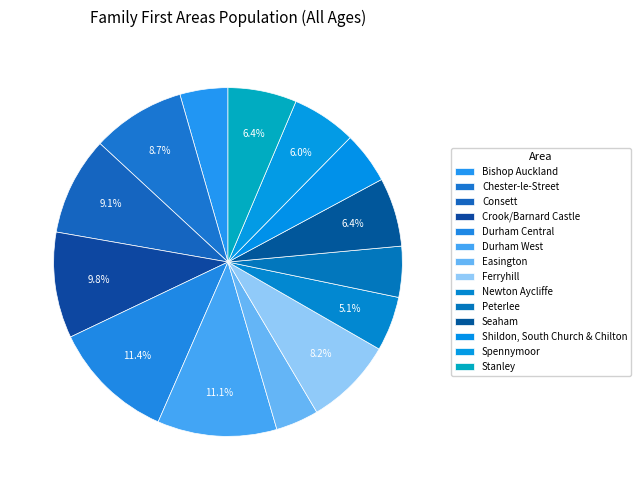

Is it true that Stanley is 6% of the pie?

True